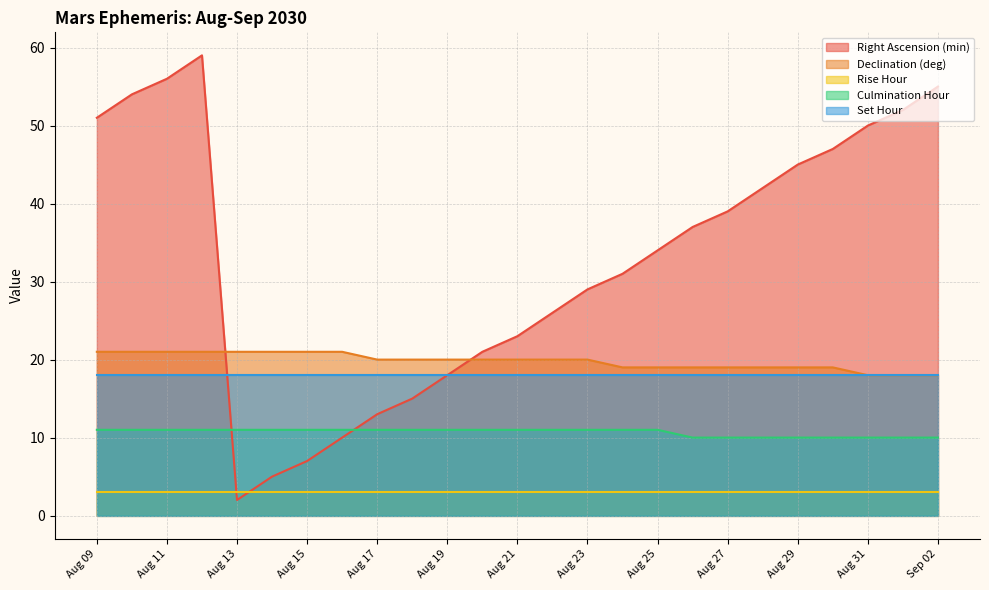

At which category is the sum across all series the highest?

Aug 12